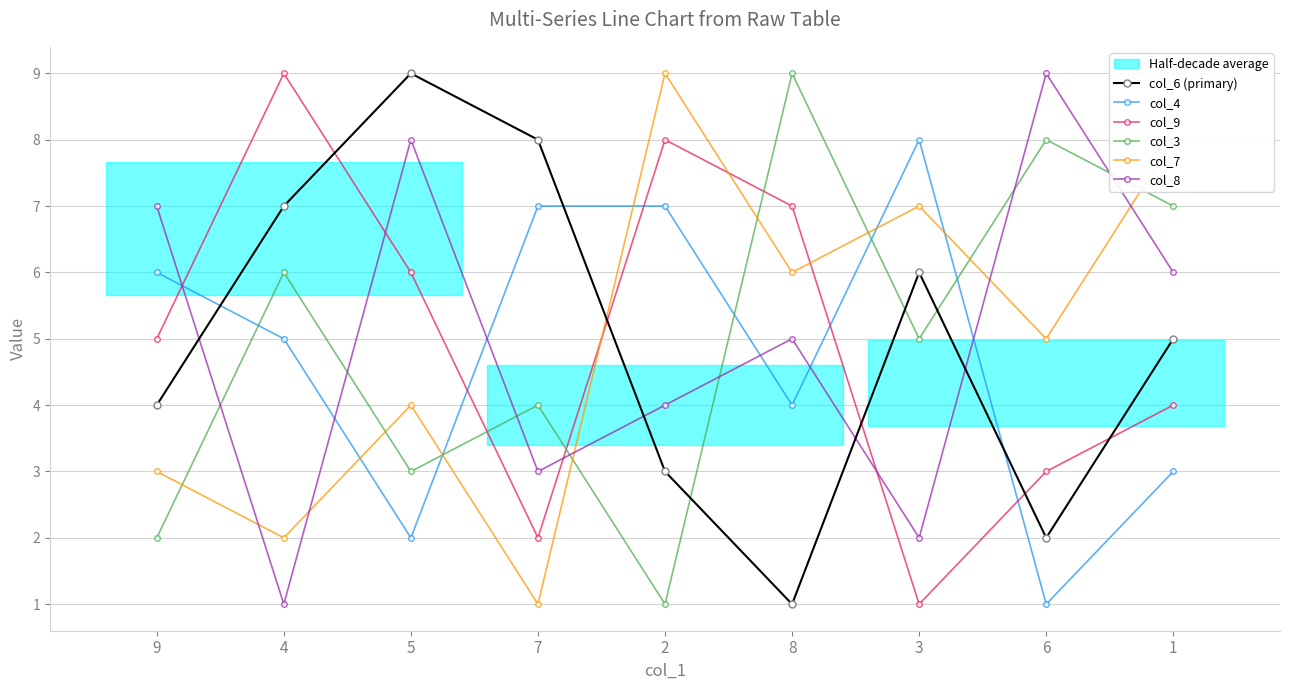

How many values in the col_9 series are below 5?

4